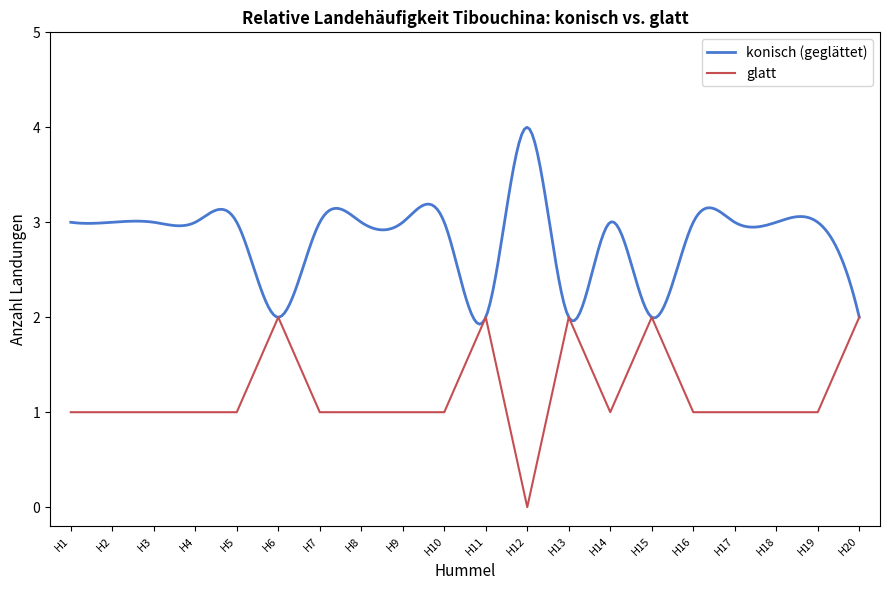

True or false: the data shows 3 at H15.

False